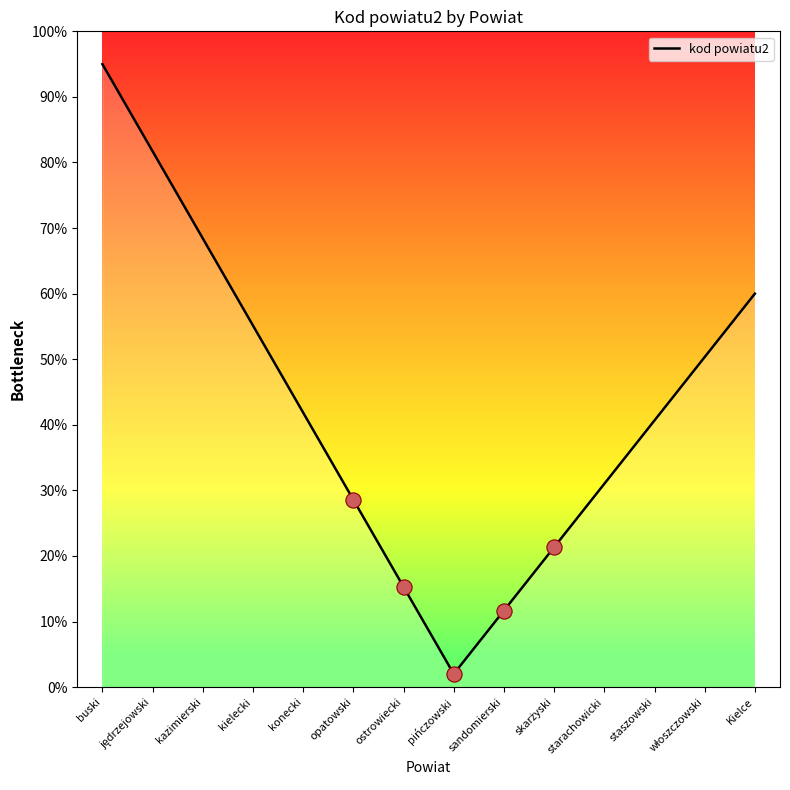

What is the ratio of the value at konecki to the value at staszowski?

1.0